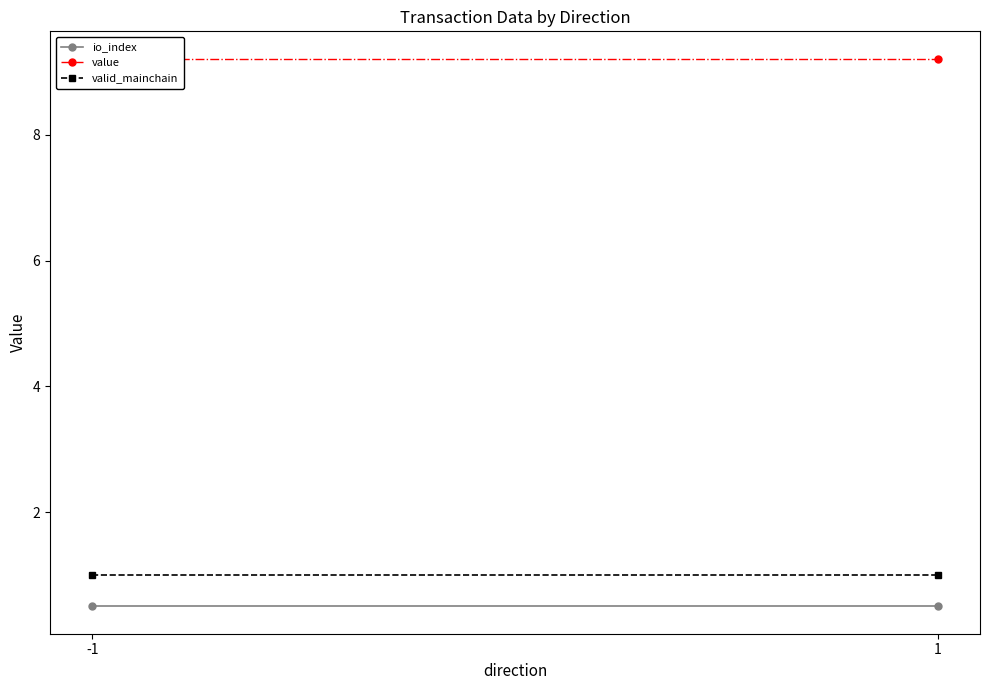

What is the highest value of the valid_mainchain series?

1.0